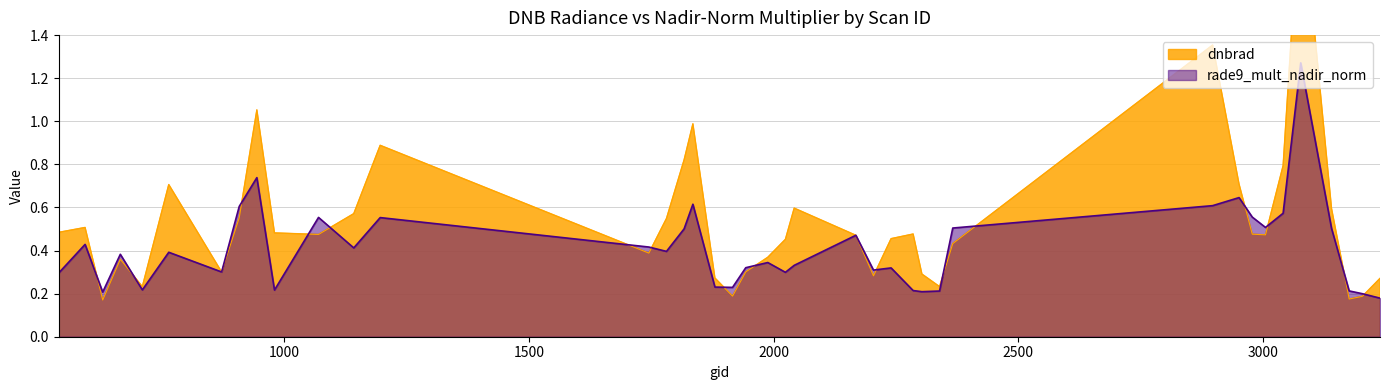

What is the difference between the maximum and second lowest values in the rade9_mult_nadir_norm series?

1.1